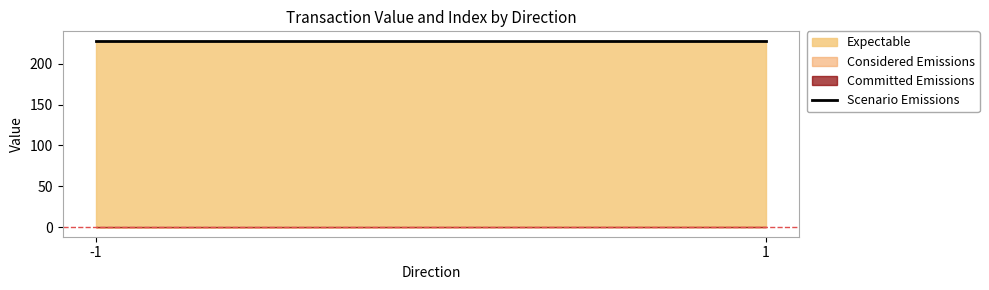

Which series has the largest total across all categories?

Expectable